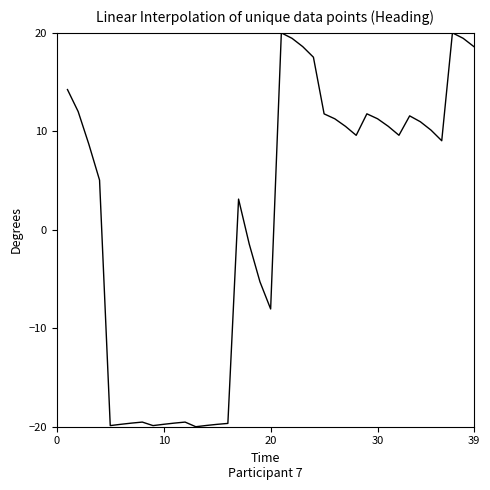

What is the greatest value displayed?

20.0